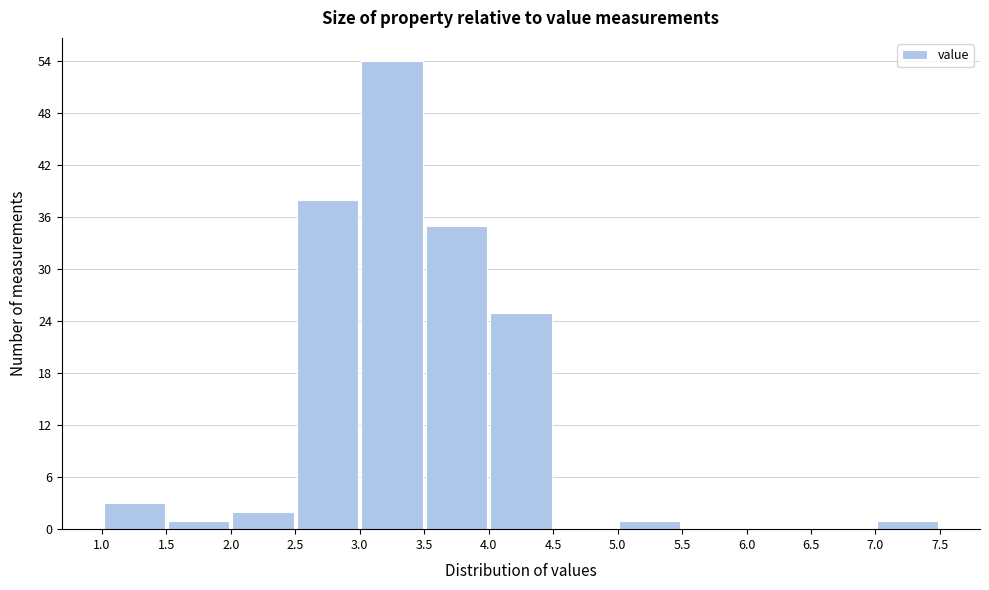

Reading left to right, list every bar in this chart as the range it spans on the x-axis followed by its height. The values are not printed on the chart, so give them approximately, as read against the axis.

1.0 to 1.5: 3
1.5 to 2.0: 1
2.0 to 2.5: 2
2.5 to 3.0: 38
3.0 to 3.5: 54
3.5 to 4.0: 35
4.0 to 4.5: 25
4.5 to 5.0: 0
5.0 to 5.5: 1
5.5 to 6.0: 0
6.0 to 6.5: 0
6.5 to 7.0: 0
7.0 to 7.5: 1